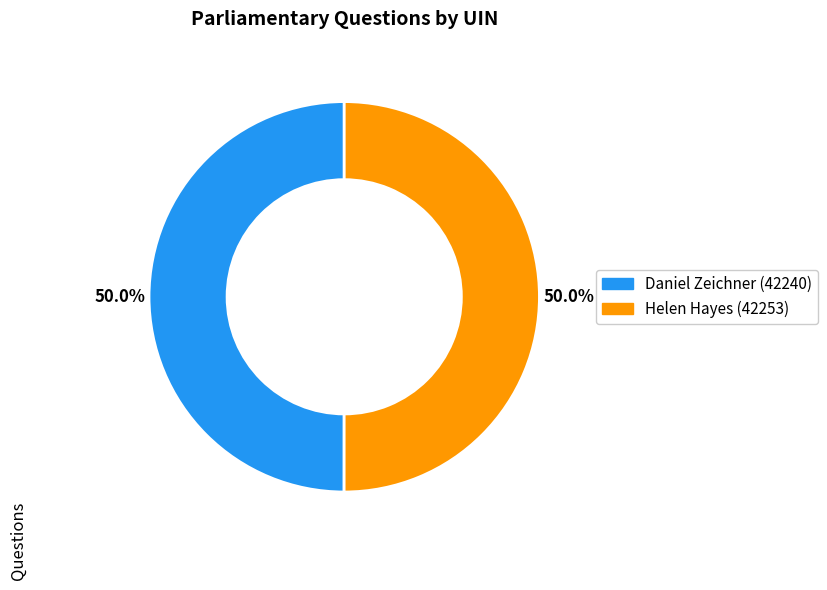

How many slices are in this pie chart?

2